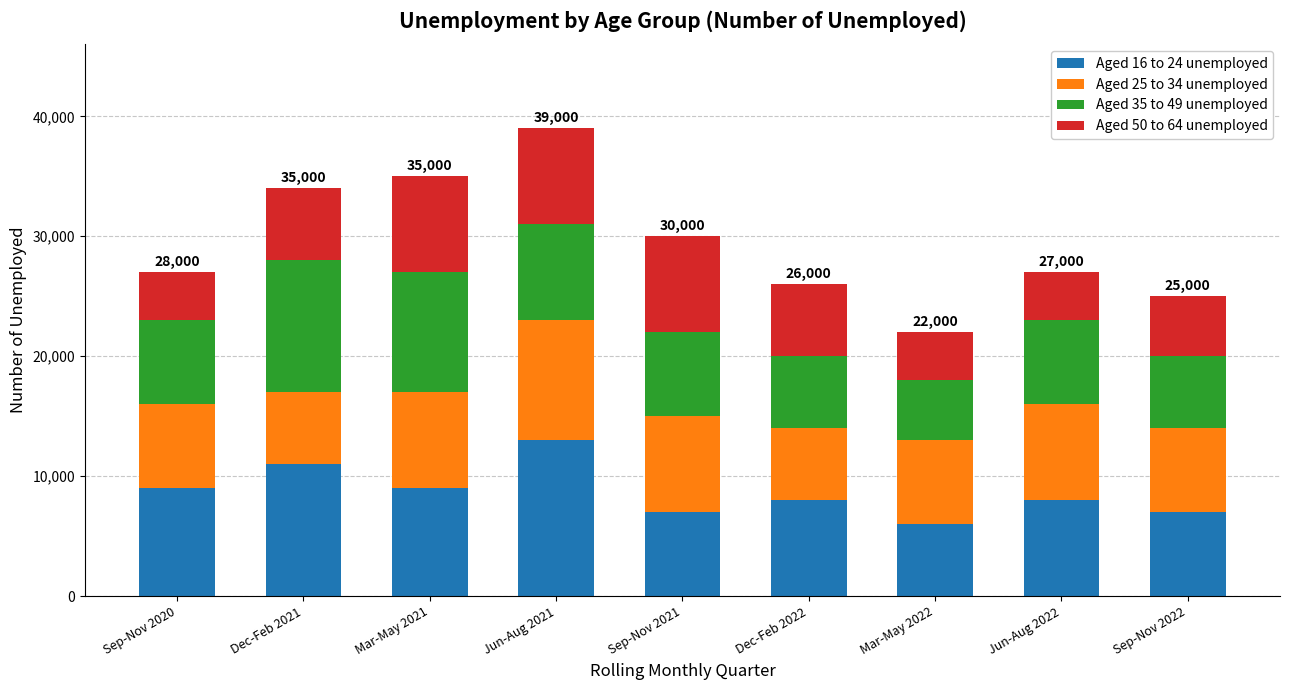

What is the sum of all Aged 16 to 24 unemployed values?

78000